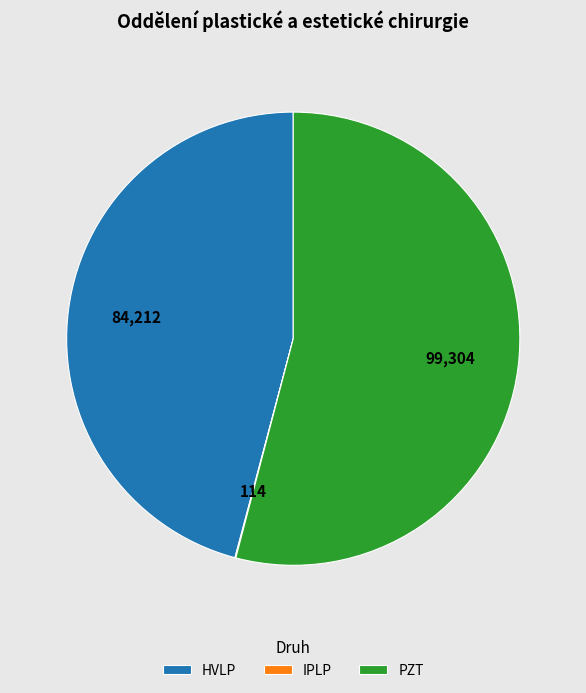

The PZT slice represents 65% of the pie. True or false?

False